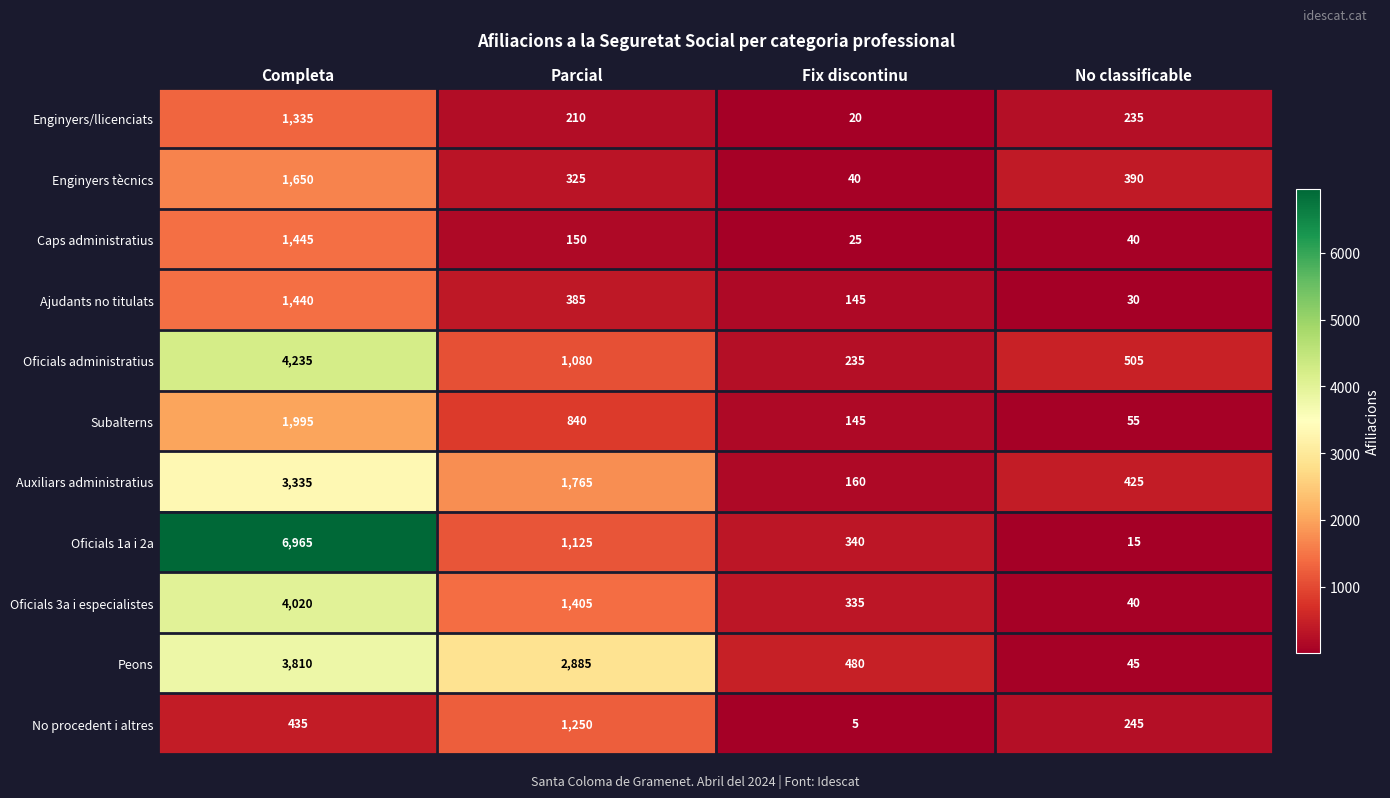

Which series has the largest range (max minus min)?

Oficials 1a i 2a